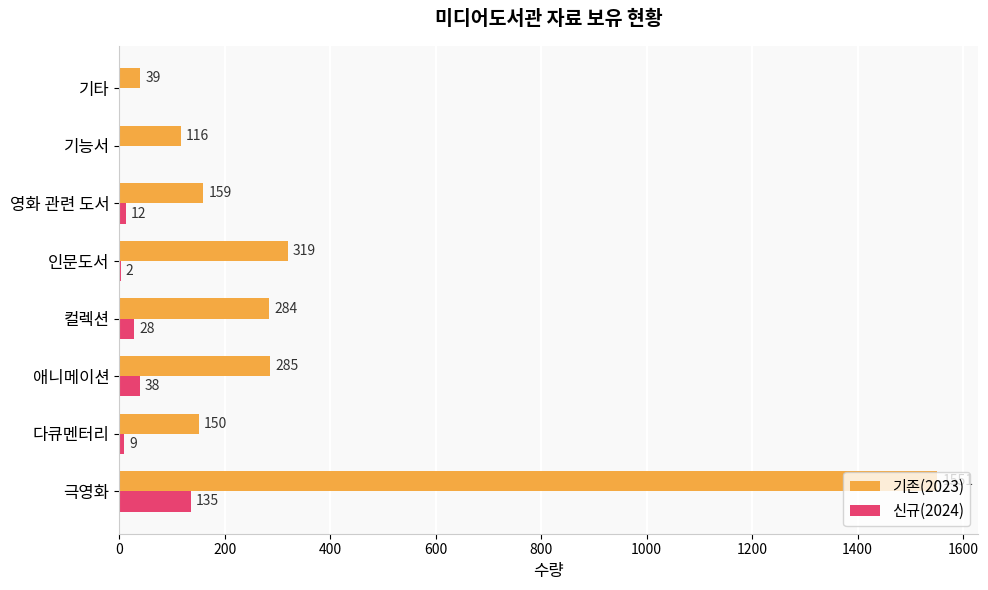

What is the maximum value shown in the chart?

1551